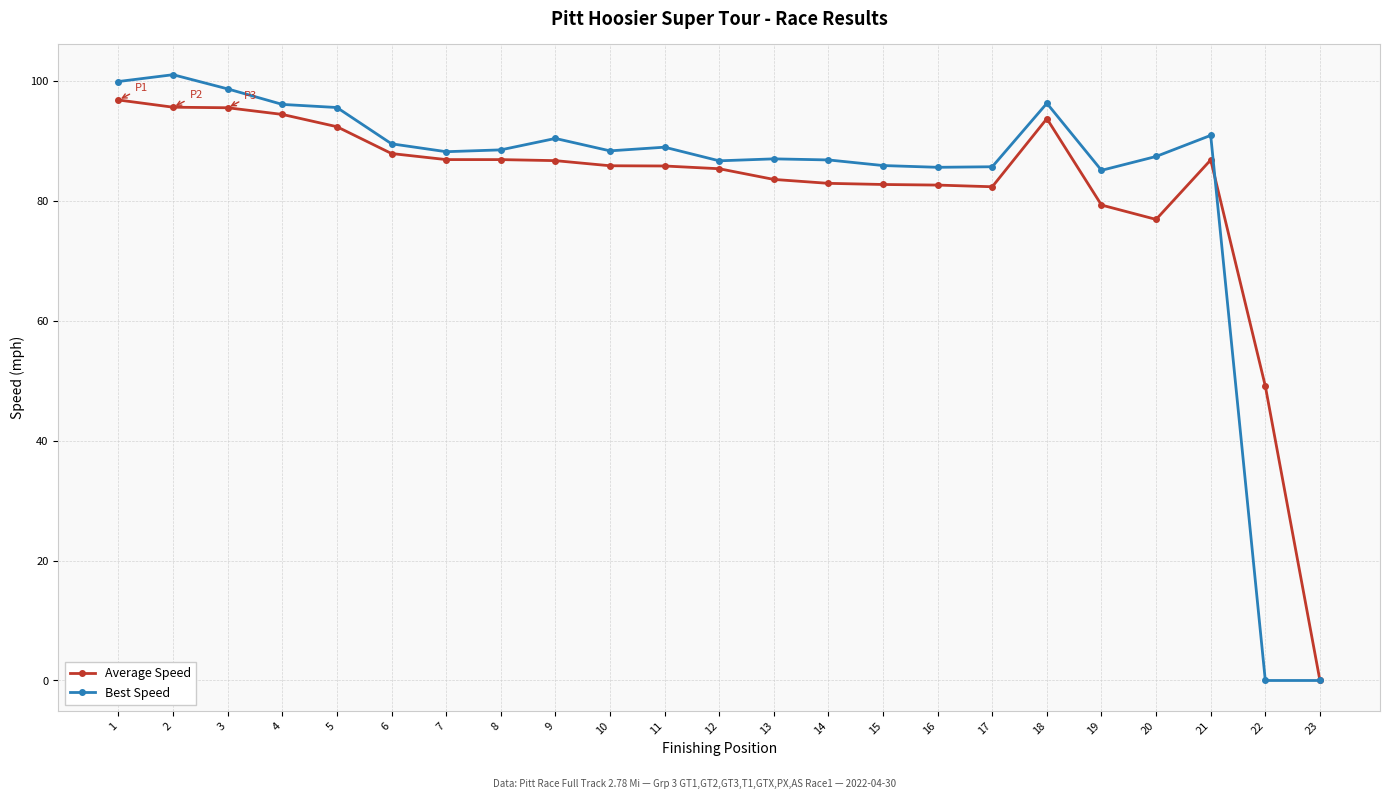

Does the chart display data point markers on the line(s)?

Yes